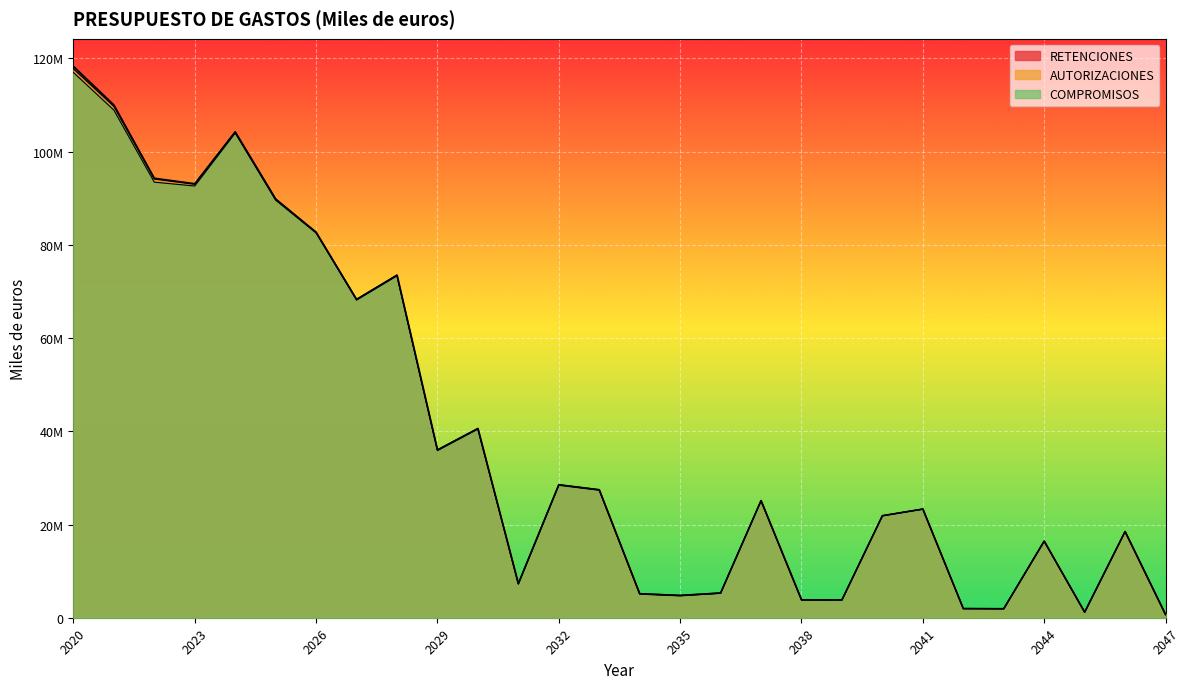

The AUTORIZACIONES series shows 23311764 at 2041. True or false?

True